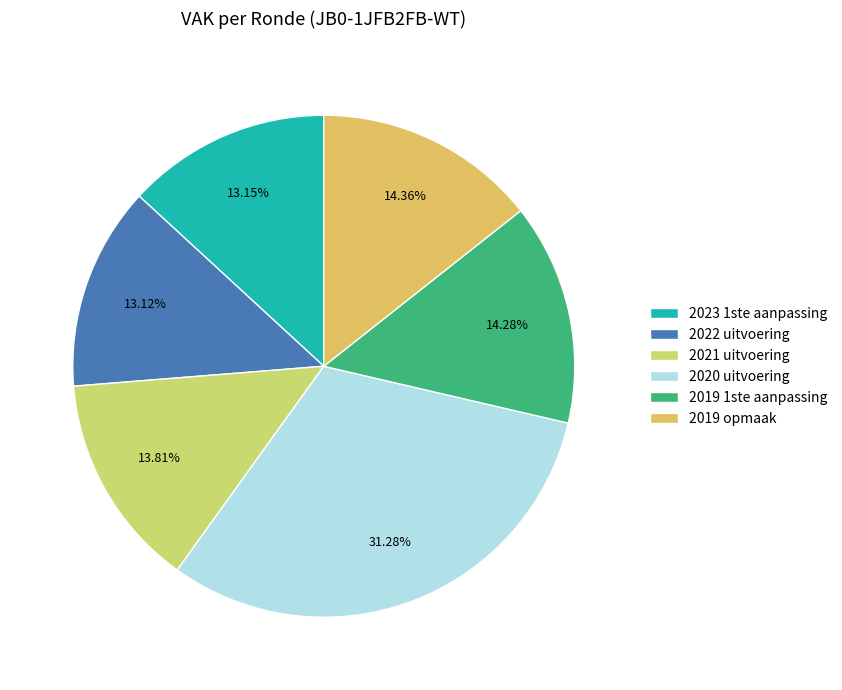

The 2023 1ste aanpassing slice represents 4% of the pie. True or false?

False